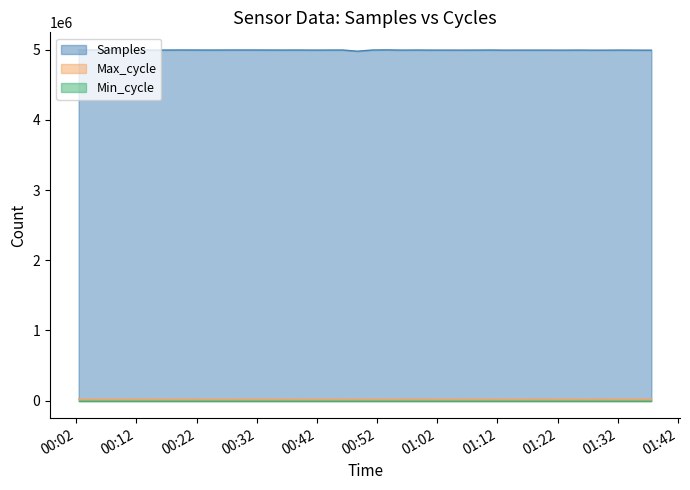

Which series has the widest spread of values?

Samples